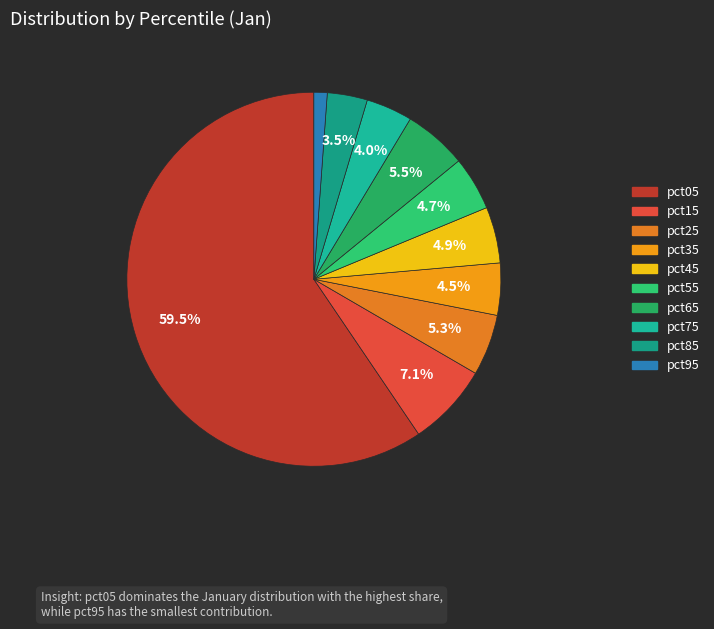

Is there a majority slice in this chart?

Yes